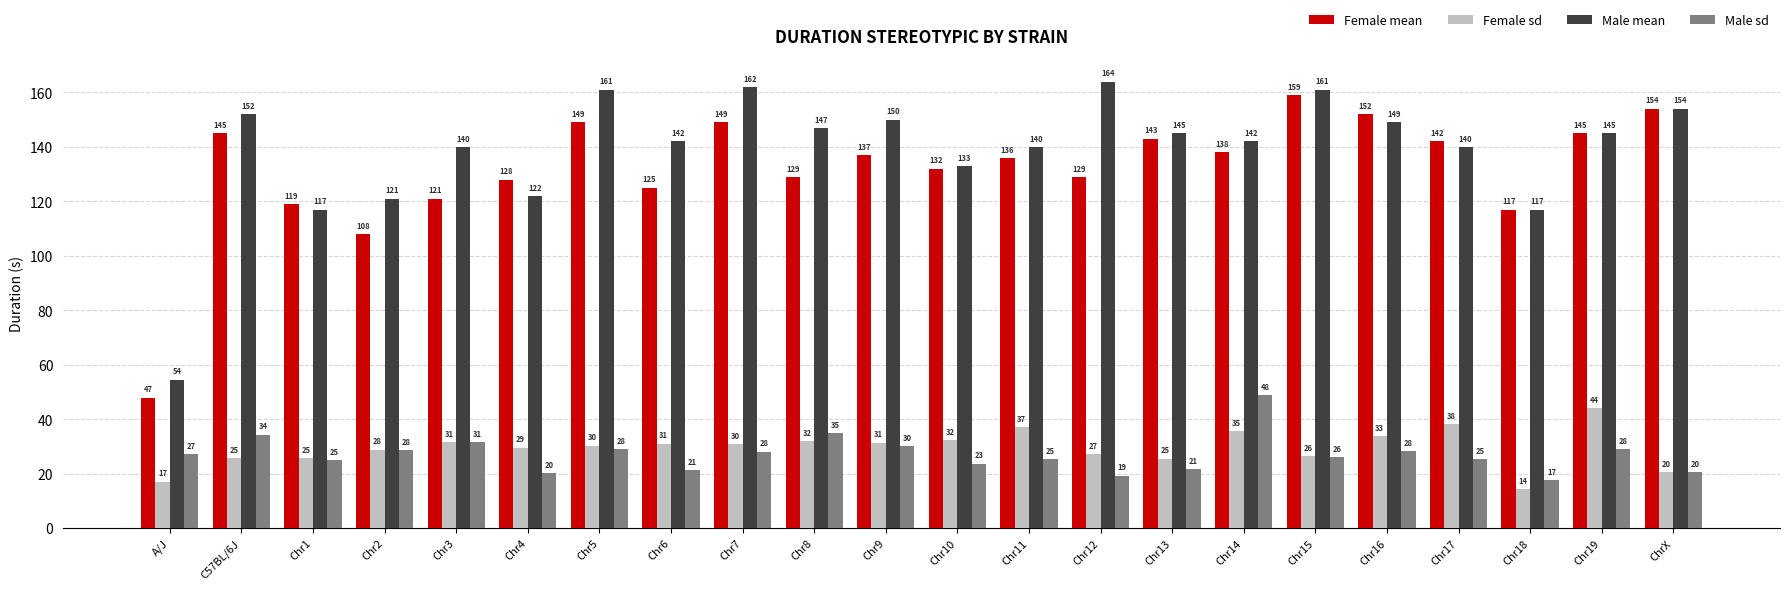

What is the difference between the maximum and second lowest values in the Male mean series?

47.0